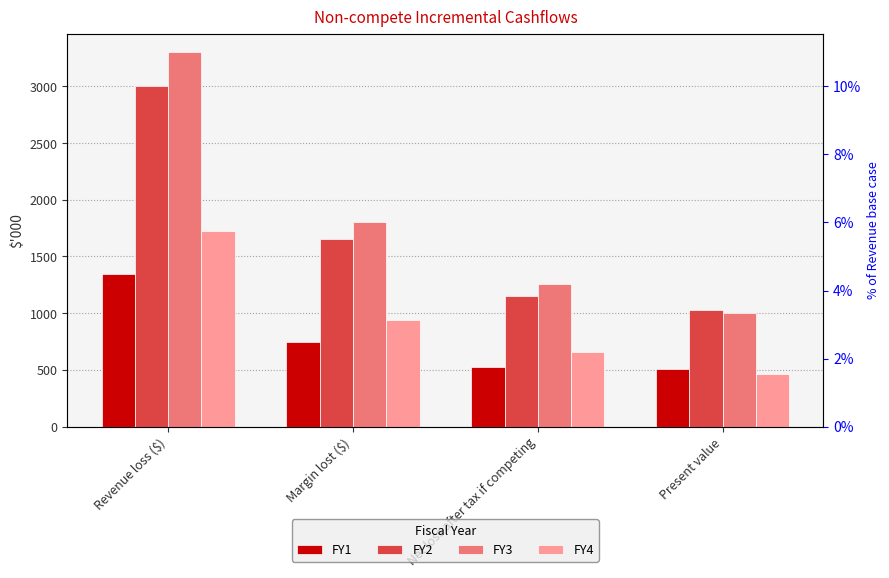

What is the approximate value of FY2 at Present value?

1032.0